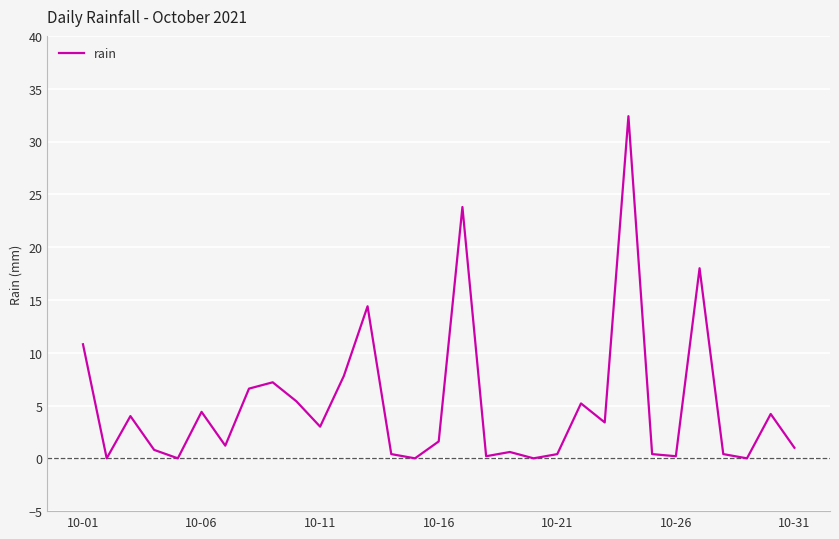

What is the maximum value shown in the chart?

32.4